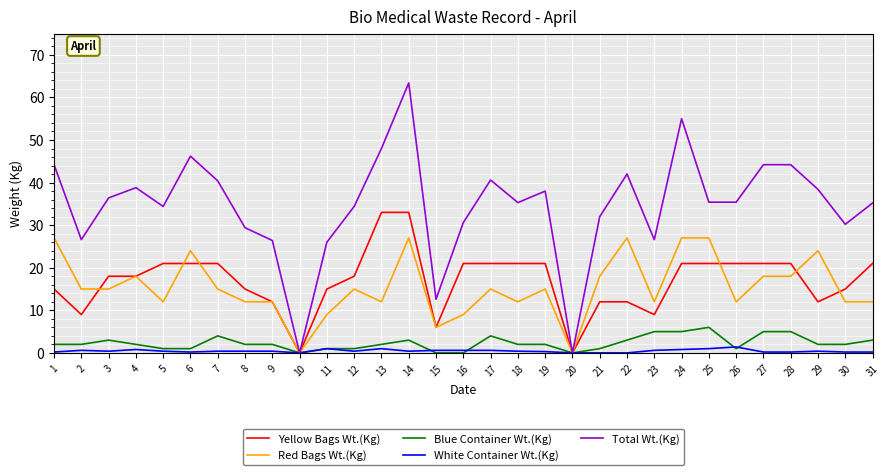

Which label corresponds to the largest value in the chart?

14